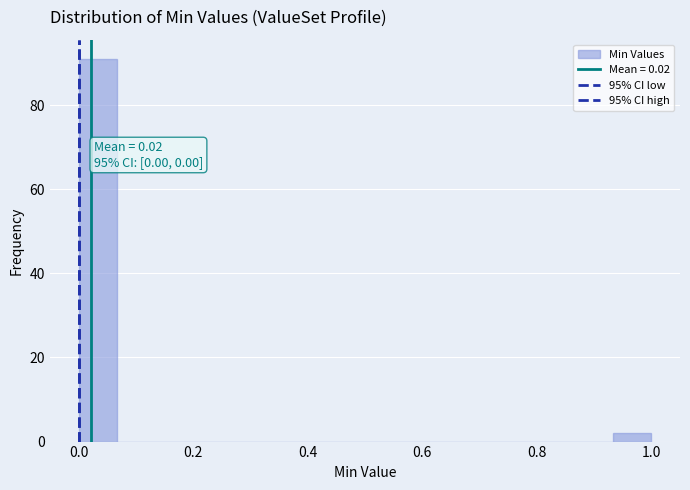

Read against the x-axis, roughly where is the centre of the tallest bar?

0.04